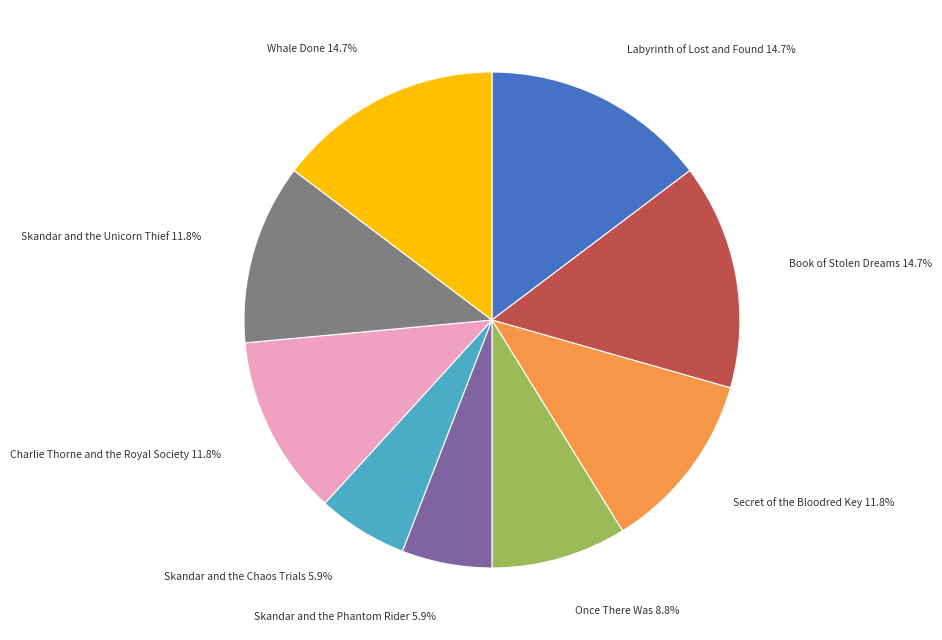

Does Book of Stolen Dreams account for over 50% of the chart?

No